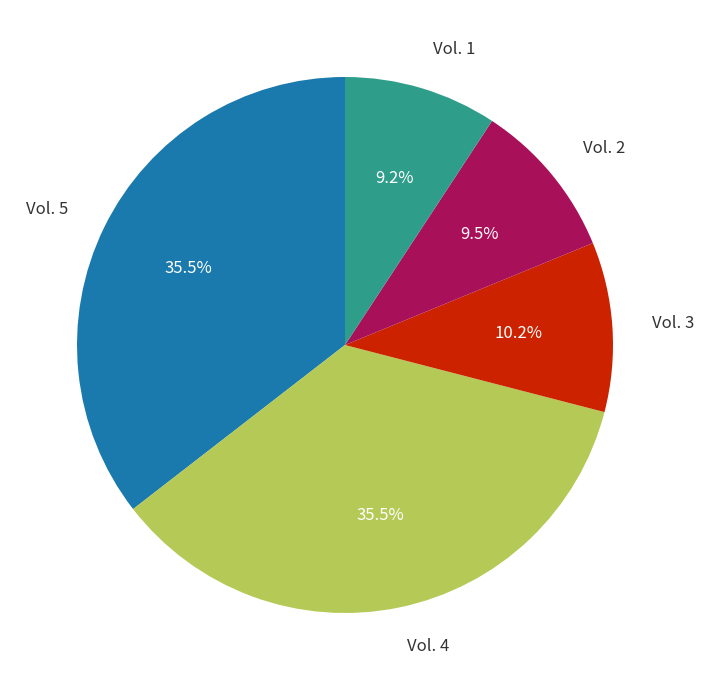

Is there any slice that represents more than half of the pie?

No